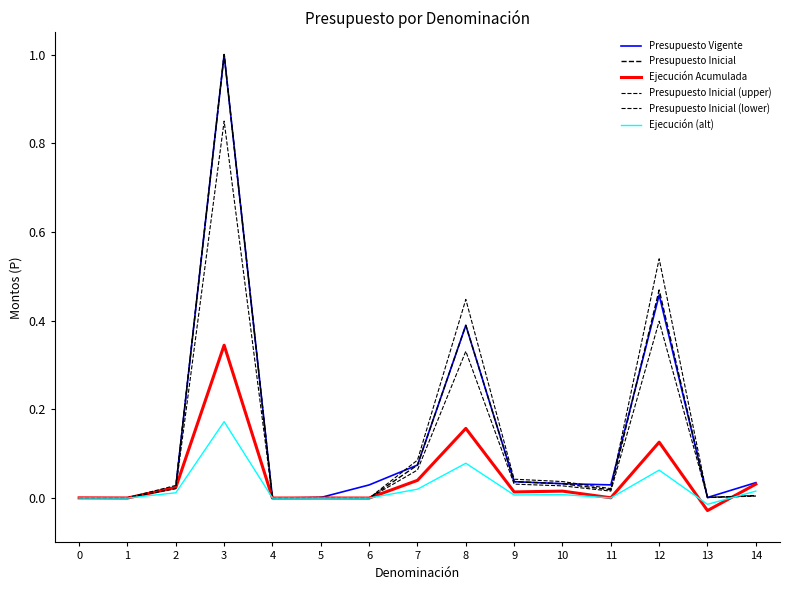

True or false: Presupuesto Inicial (lower) and Presupuesto Vigente intersect in this chart.

False